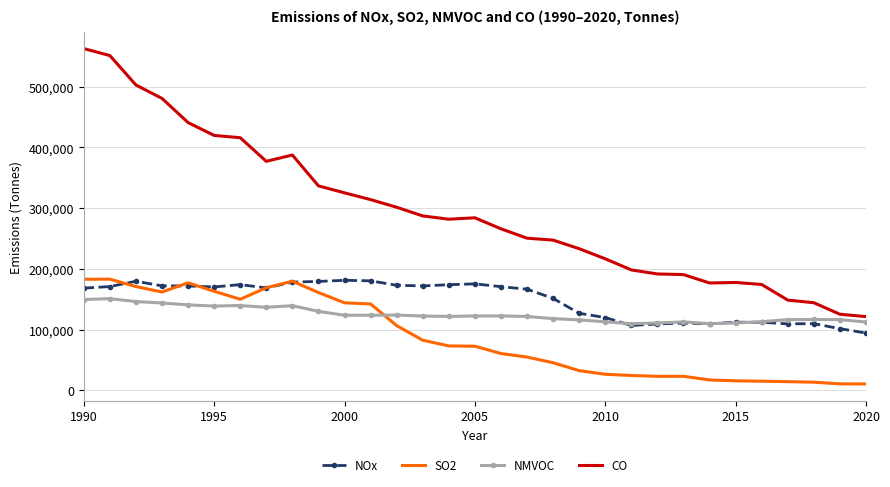

What is the maximum value shown in the chart?

562512.9